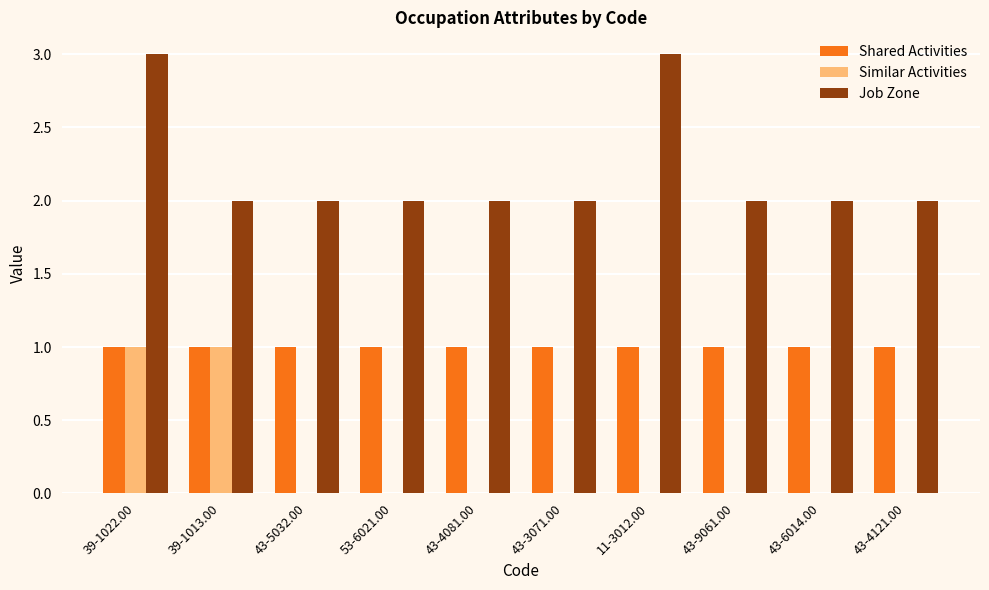

Between 39-1013.00 and 43-9061.00, which series saw the biggest shift?

Similar Activities